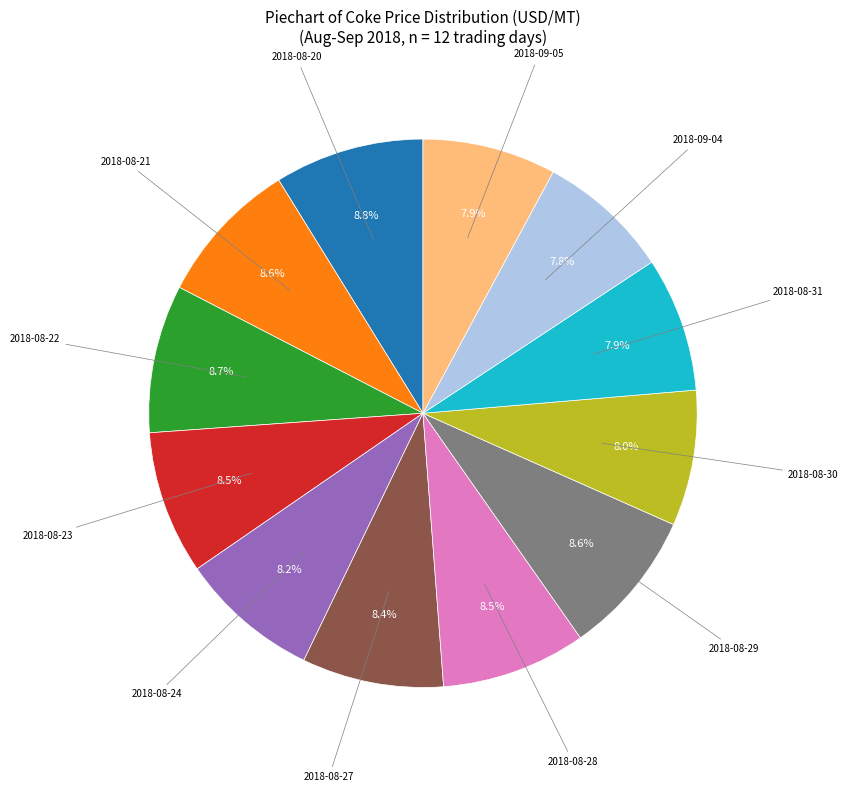

True or false: 2018-08-30 accounts for 19% of the total.

False